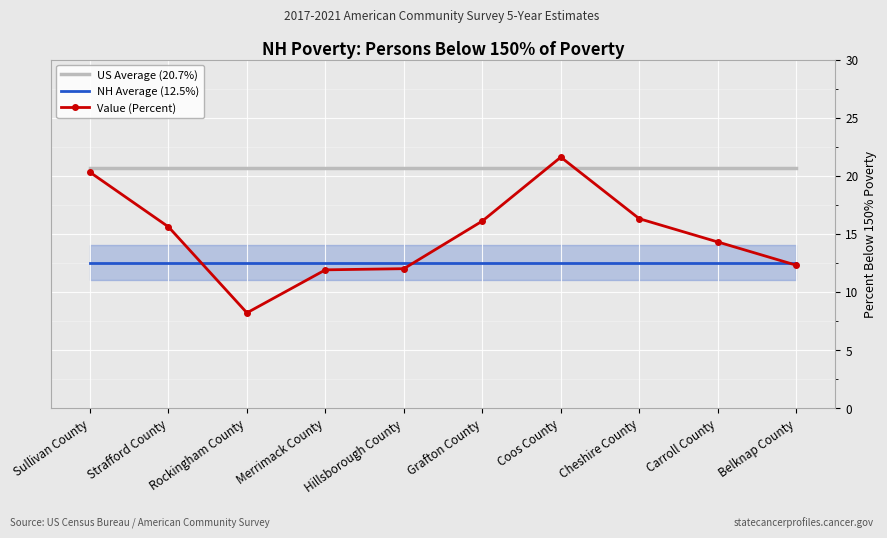

In Value (Percent), how many points are higher than both neighbors (excluding endpoints)?

1